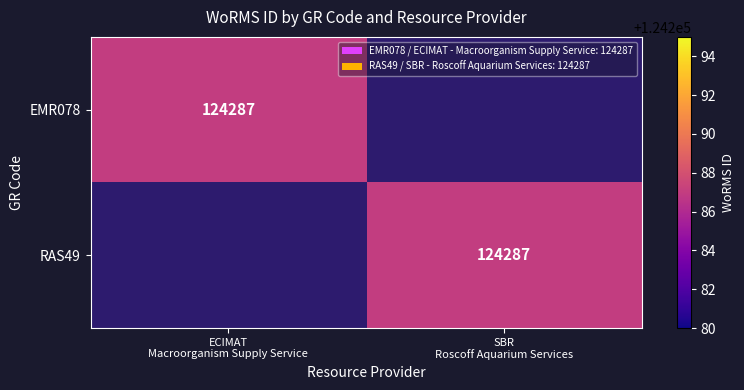

What is the sum of the RAS49 values at SBR Roscoff Aquarium Services and ECIMAT Macroorganism Supply Service?

124287